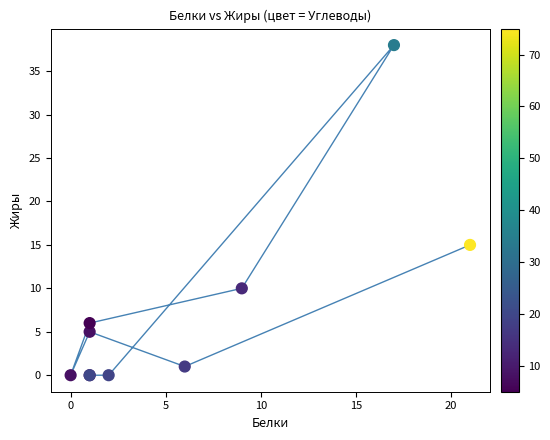

What Y value in the scatter plot is closest to 19?

15